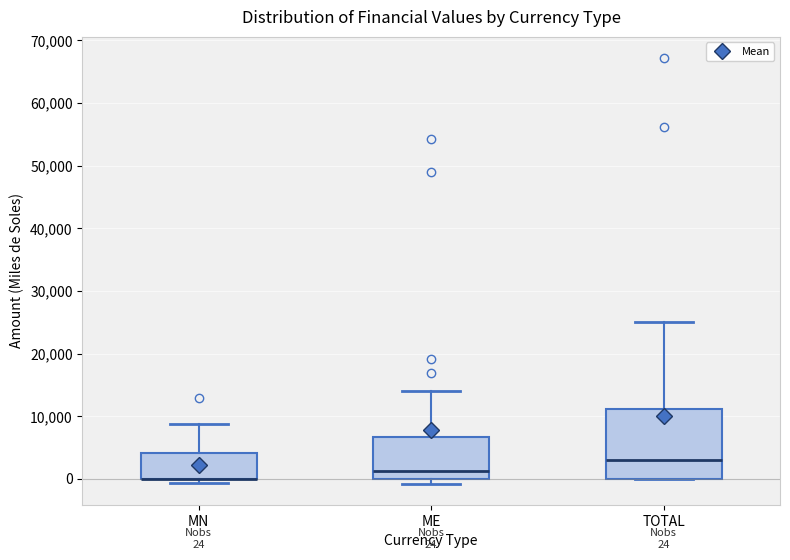

Which box is the tallest, from its lower edge to its upper edge?

TOTAL